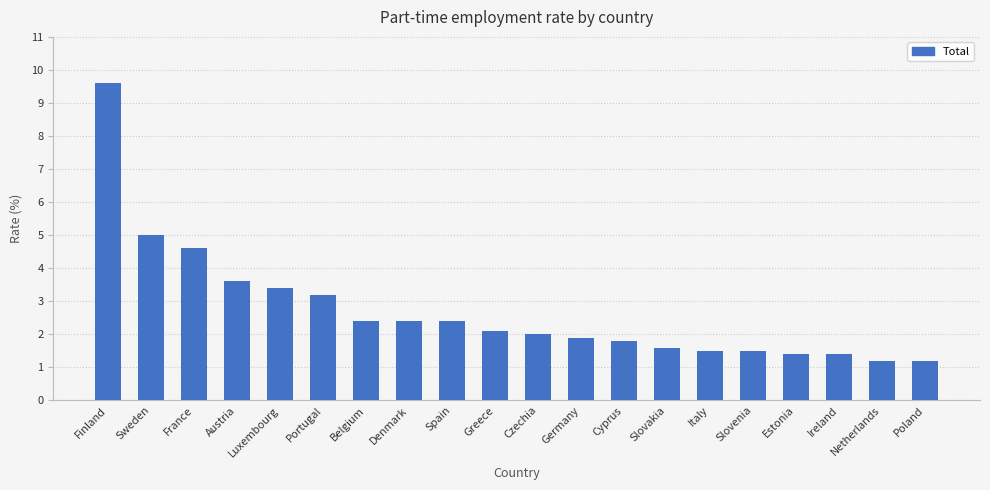

What is the ratio of the value at Sweden to the value at Poland?

4.2